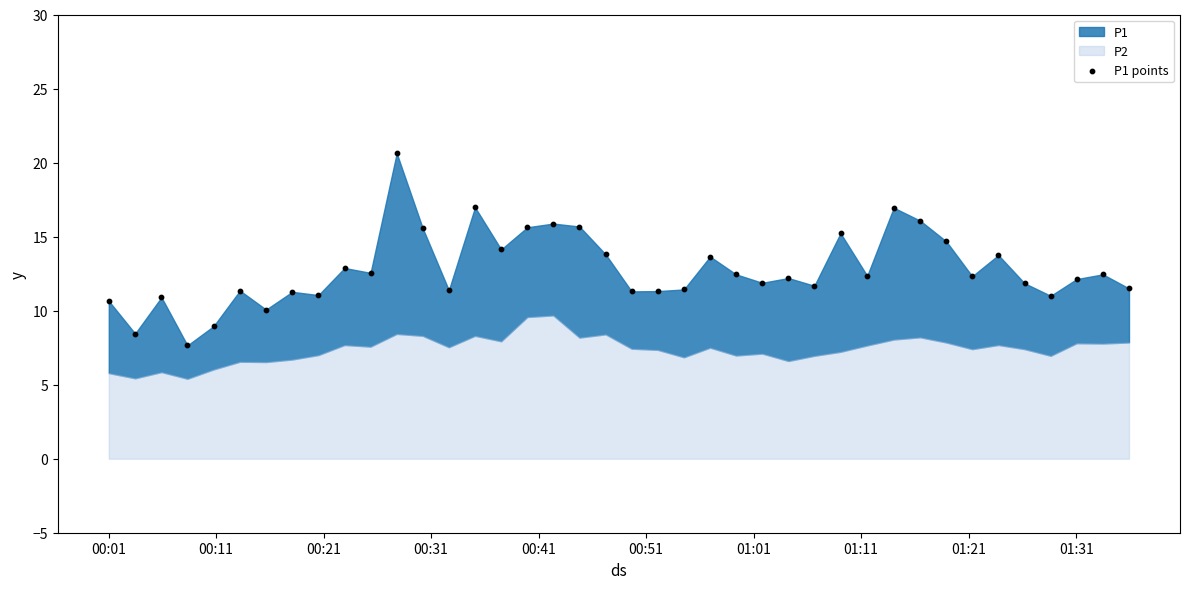

What is the range of Y values (max minus min)?

13.0